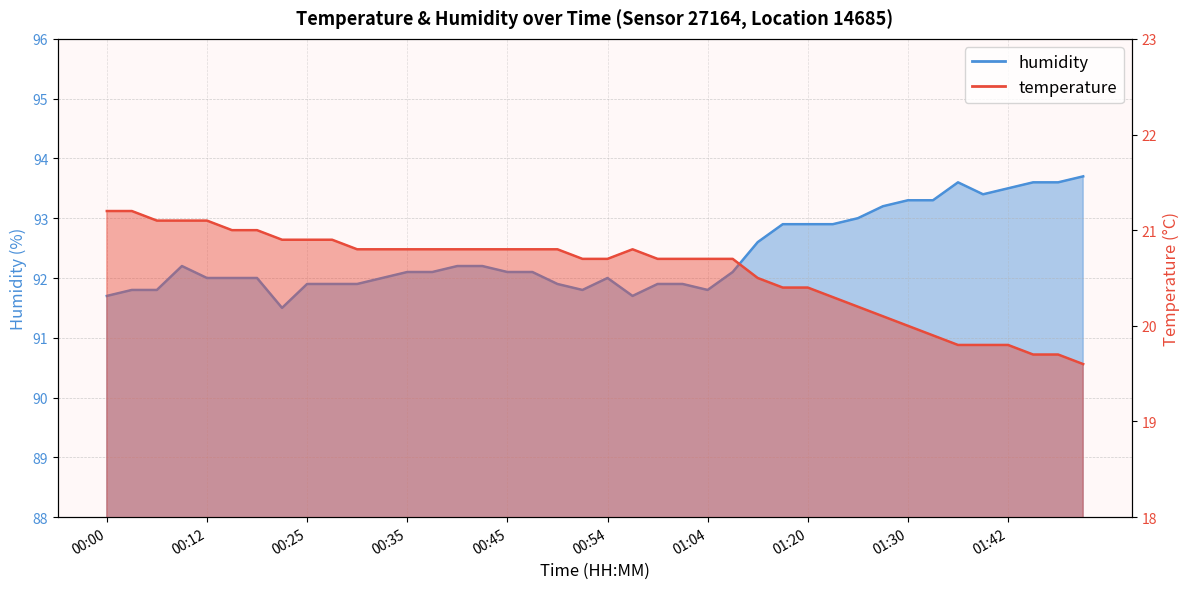

What is the label of the 16th point from the right?

01:04